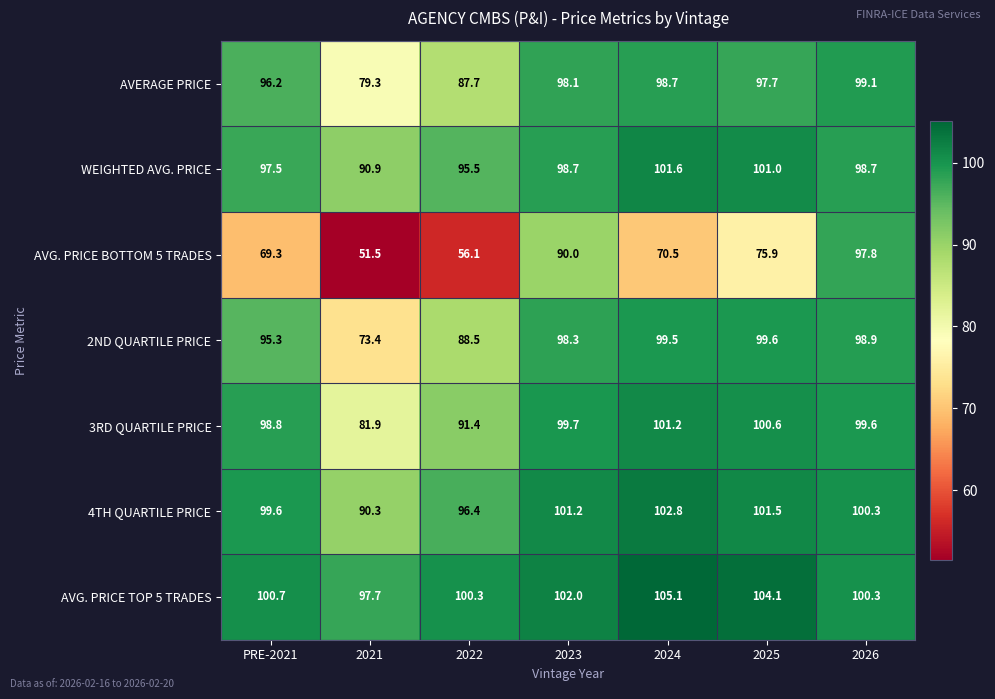

Where is WEIGHTED AVG. PRICE nearest to the value 96?

2022